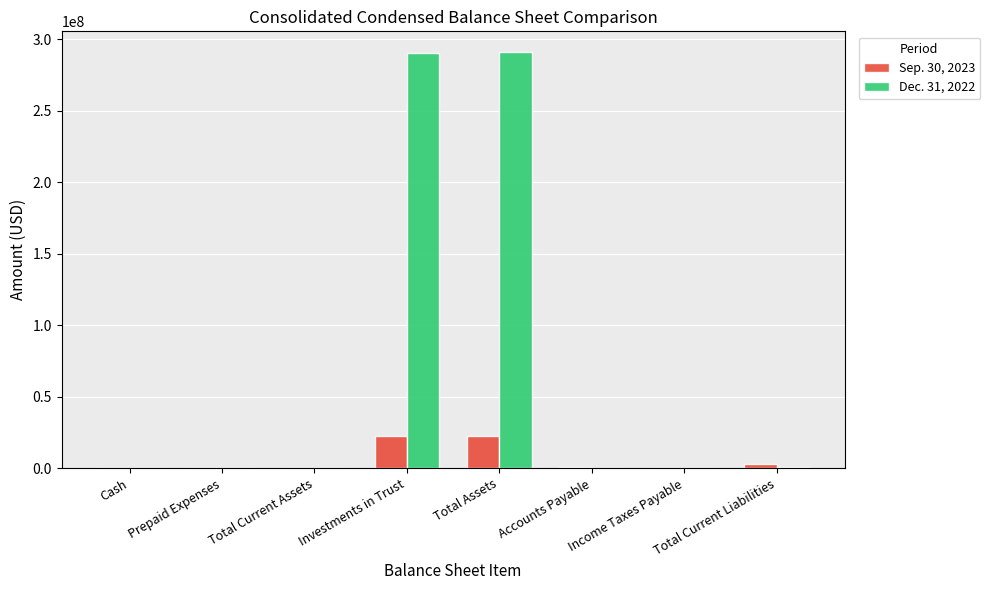

The value of Dec. 31, 2022 at Investments in Trust is 451844014. True or false?

False